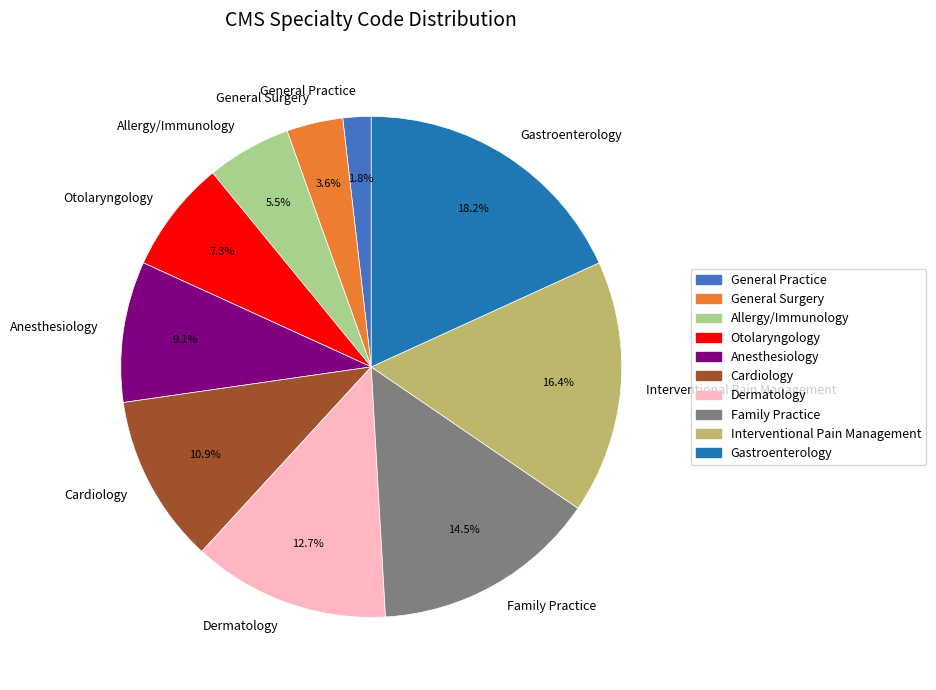

To the nearest percent, what is the average slice percentage?

10%